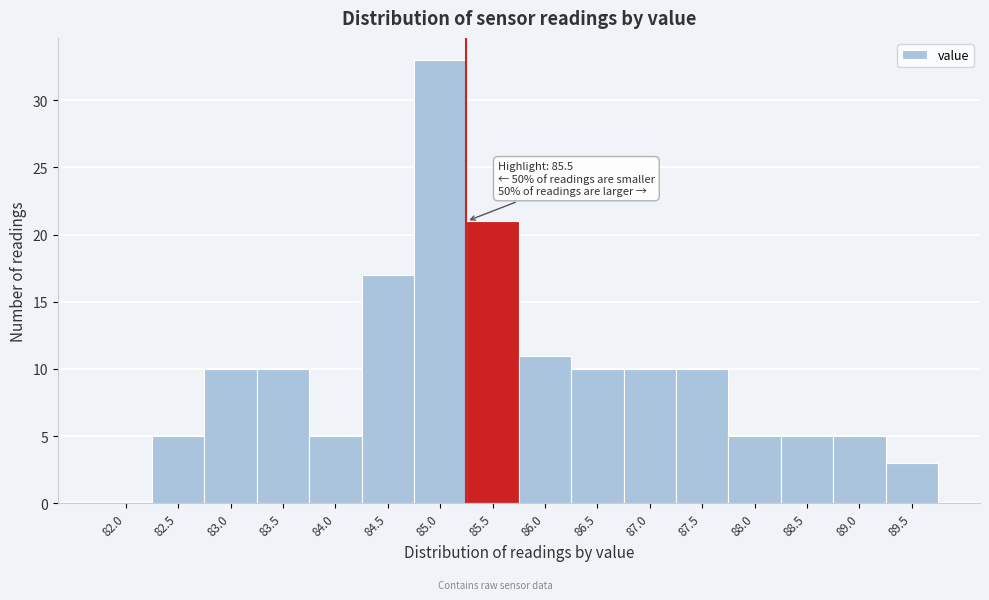

Reading right to left, what are all the values shown in this chart?

89.5=3	89.0=5	88.5=5	88.0=5	87.5=10	87.0=10	86.5=10	86.0=11	85.5=21	85.0=33	84.5=17	84.0=5	83.5=10	83.0=10	82.5=5	82.0=0